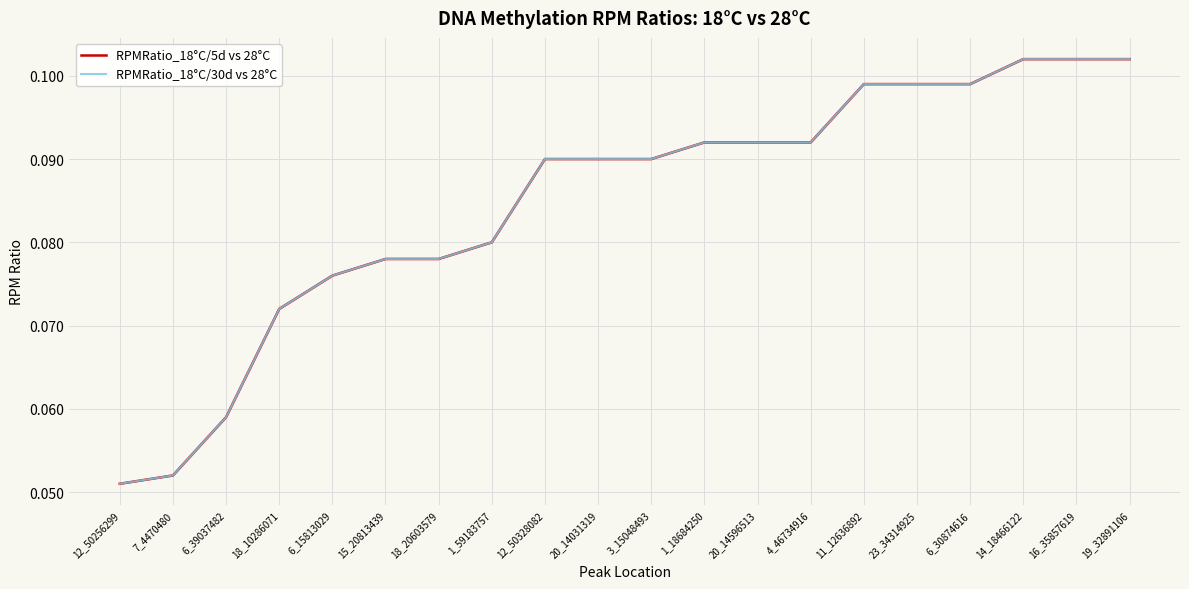

Read the RPMRatio_18°C/5d vs 28°C value at 4_46734916.

0.1